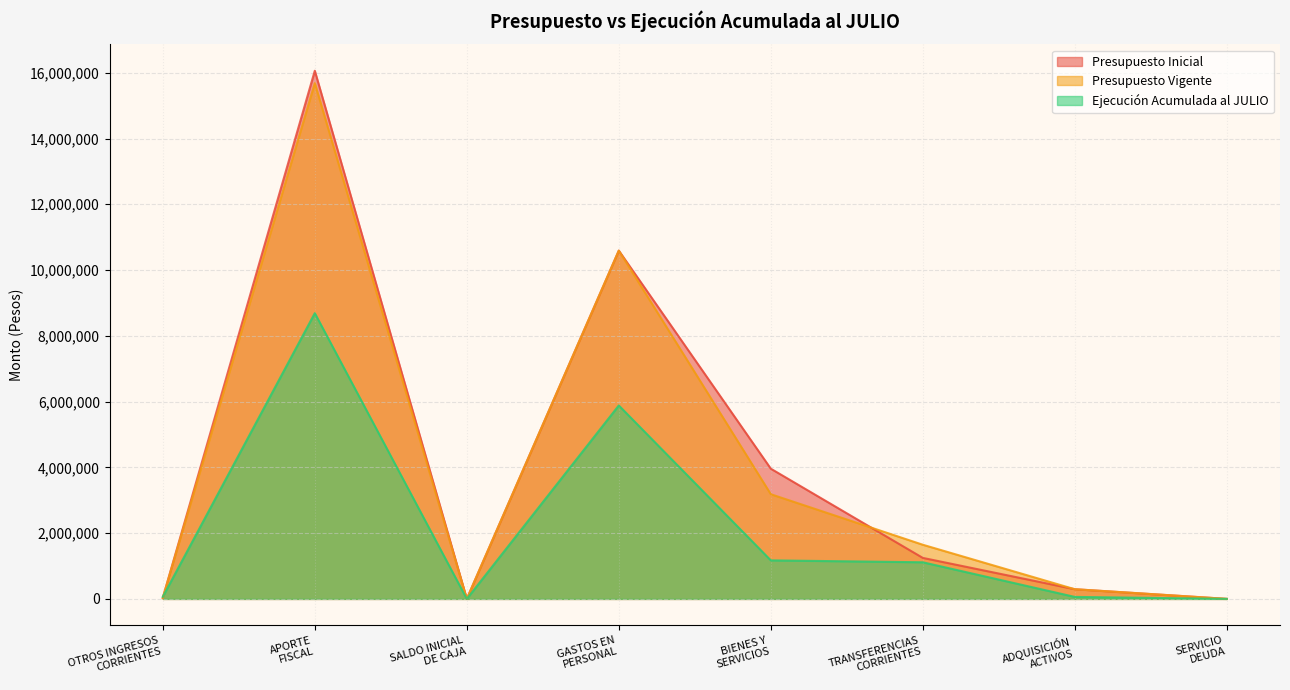

What is the spread (max minus min) of values at SALDO INICIAL
DE CAJA?

1010